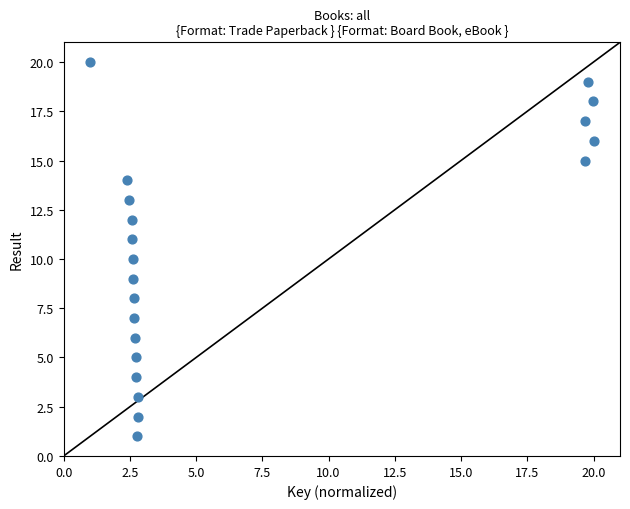

What is the range of Y values (max minus min)?

19